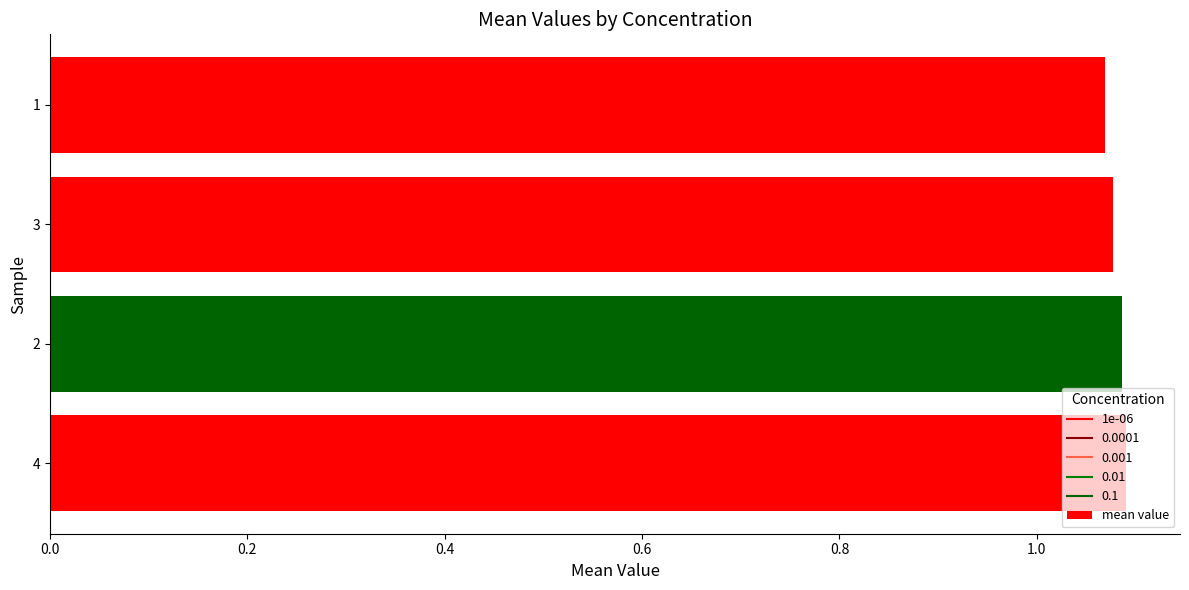

How many bars are there in total?

4